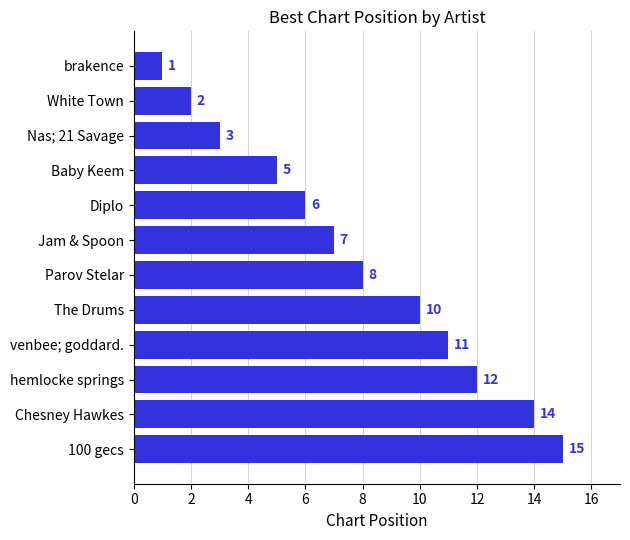

How many distinct data groups are displayed?

1